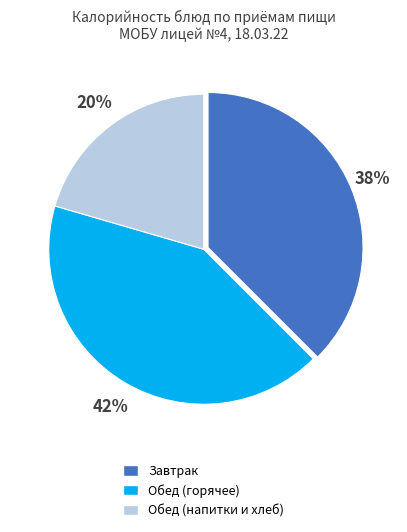

Is Обед (напитки и хлеб) the majority of the pie?

No